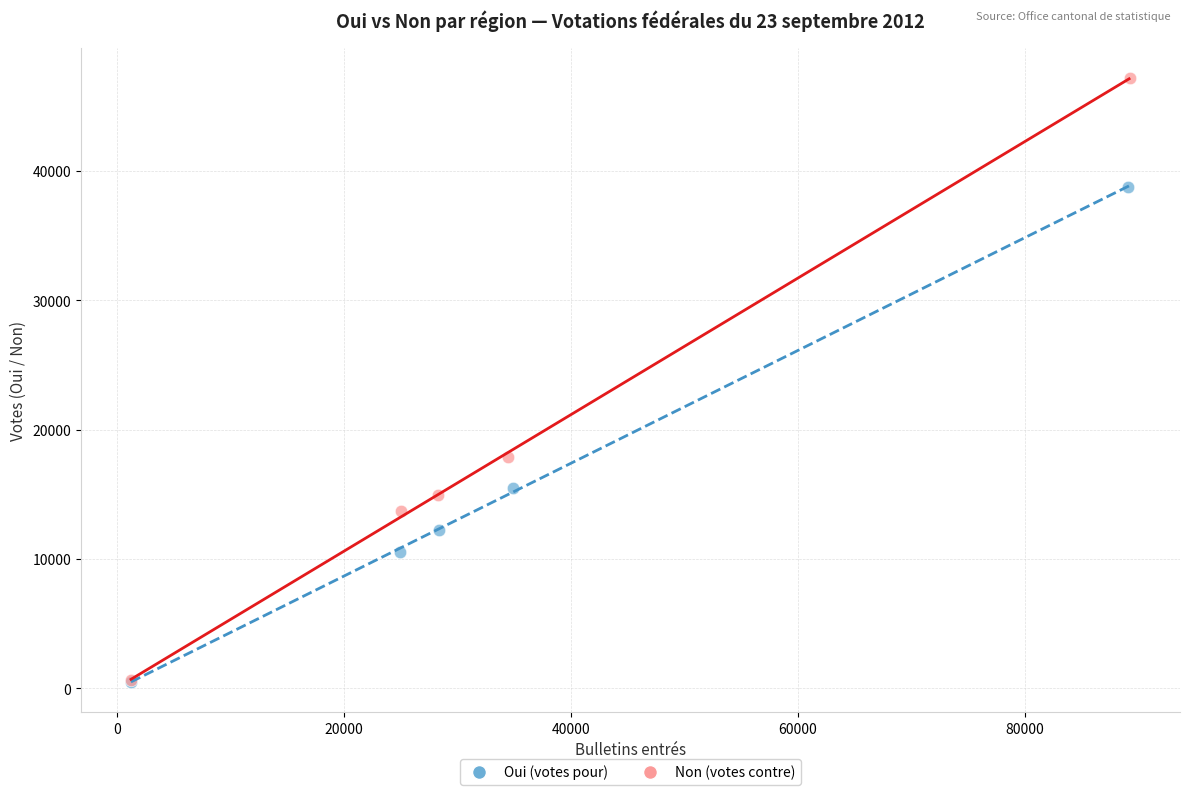

What are all the series names shown in the legend?

Oui (votes pour), Non (votes contre)